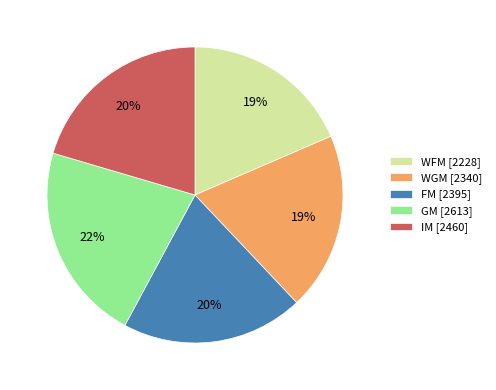

Which has a higher value, GM [2613] or WGM [2340]?

GM [2613]